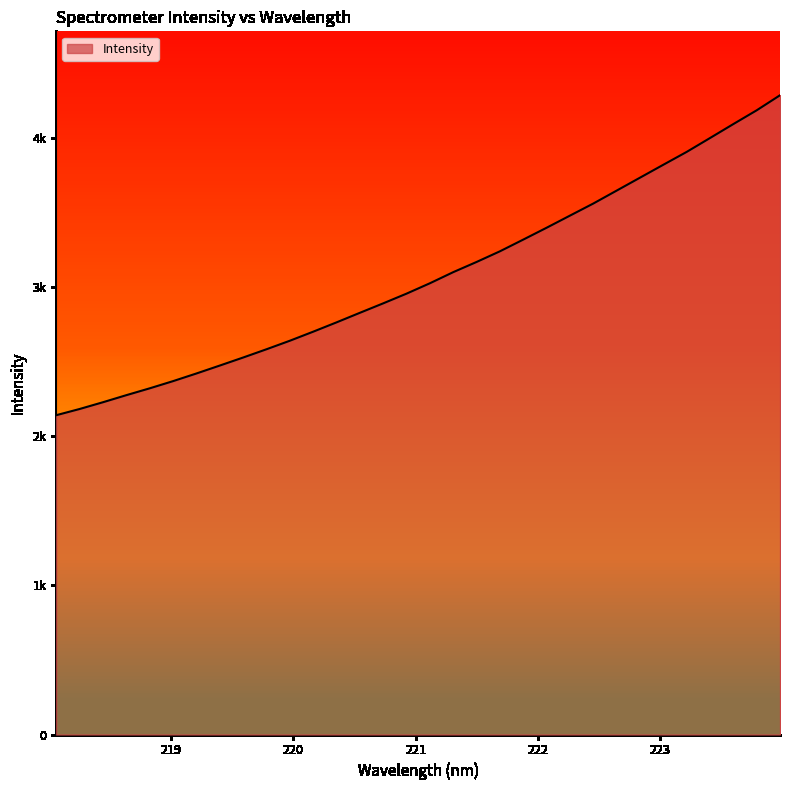

Which category has the lowest value across all series?

218.0596